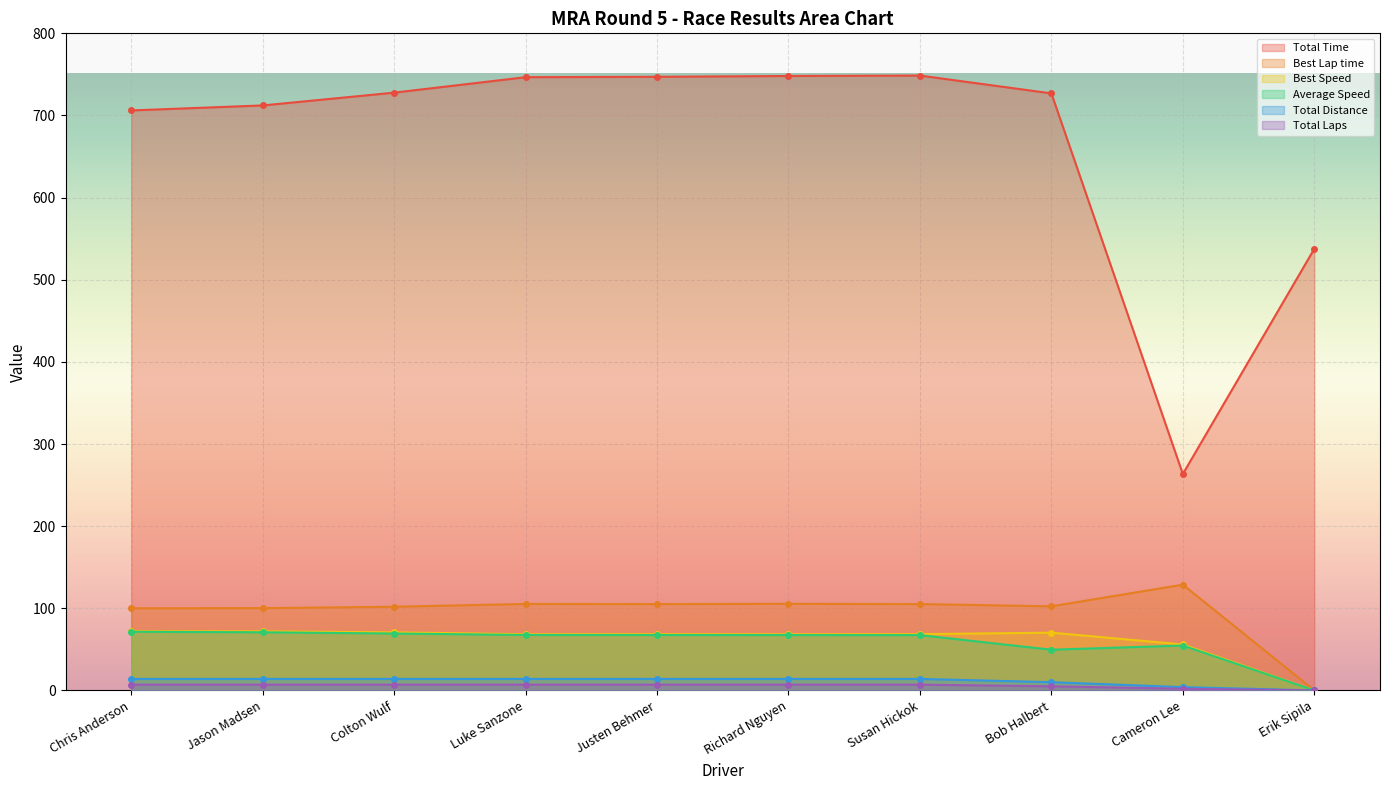

How many lines are shown in the chart?

6